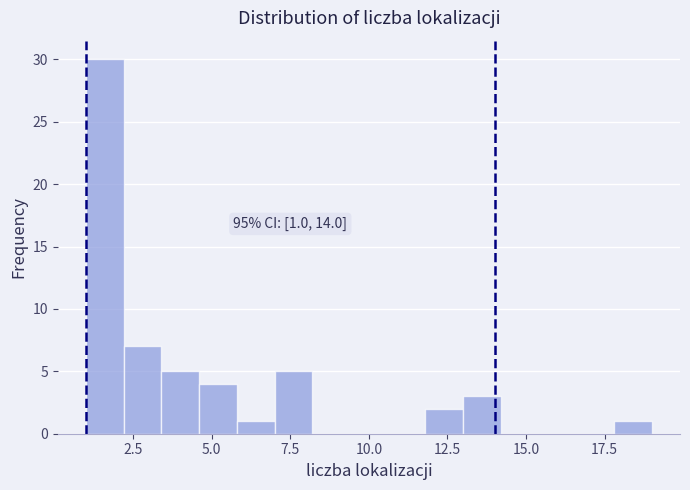

Read against the x-axis, roughly where is the centre of the tallest bar?

1.5